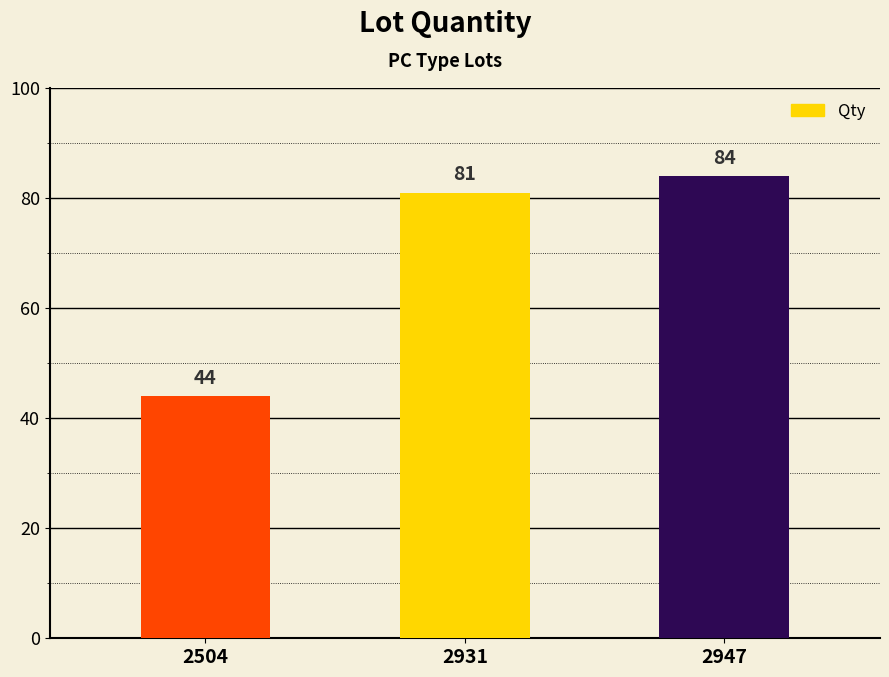

Count the number of categories in the chart.

3